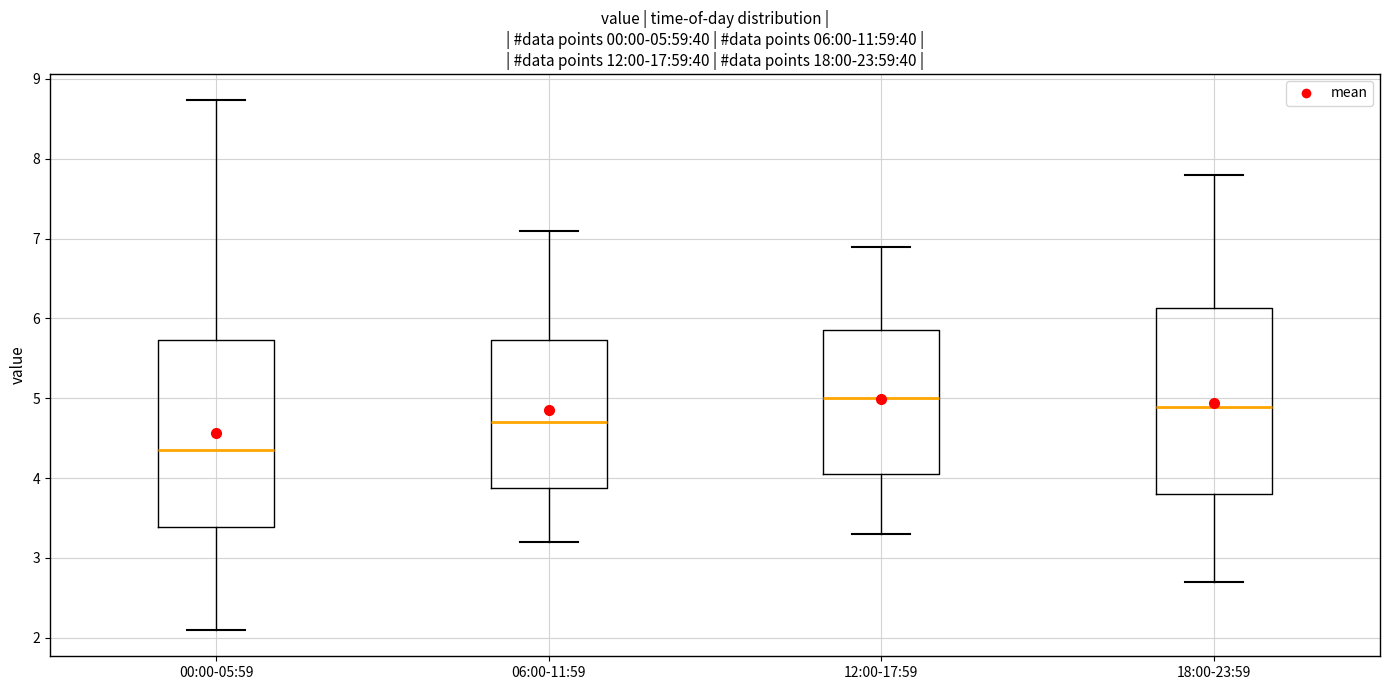

Which box's median line is the lowest?

00:00-05:59